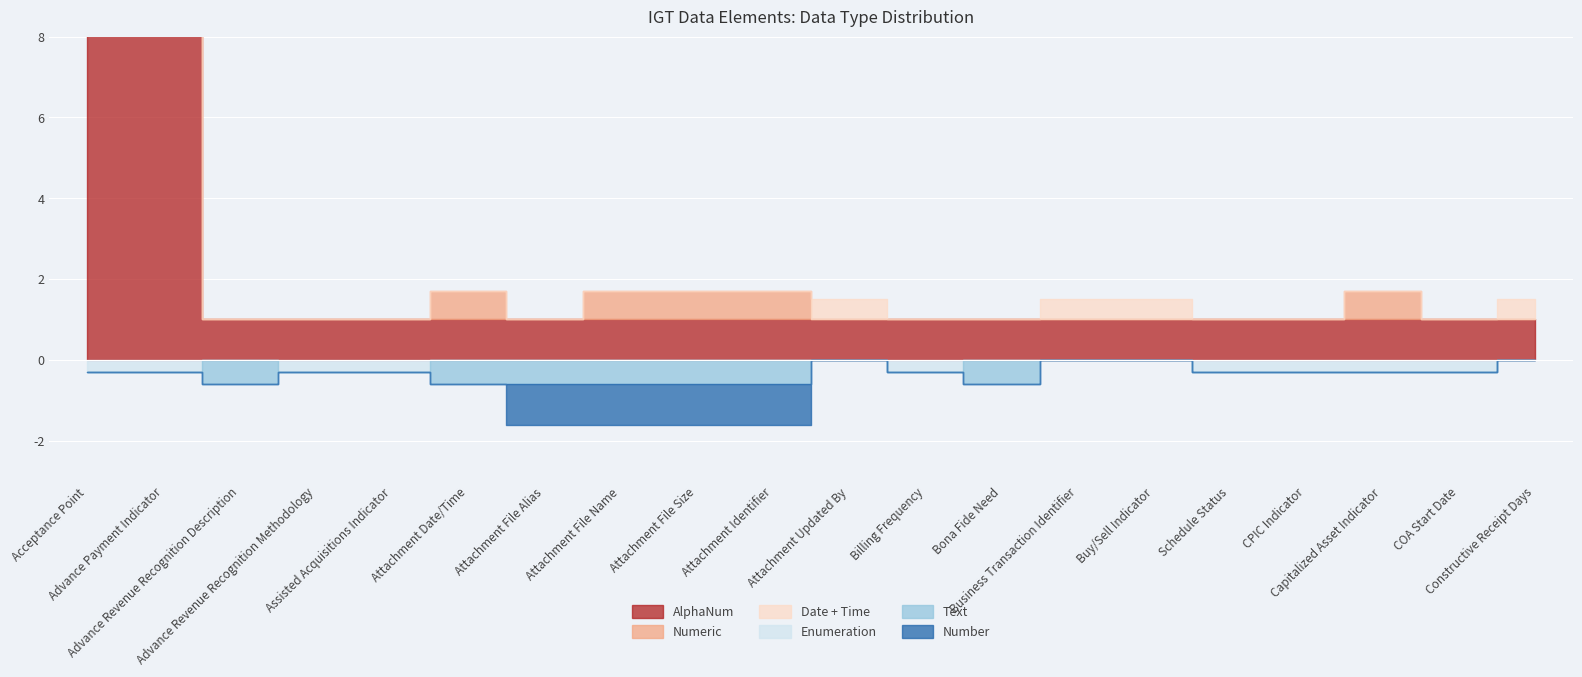

What position from the left is Attachment File Size?

9